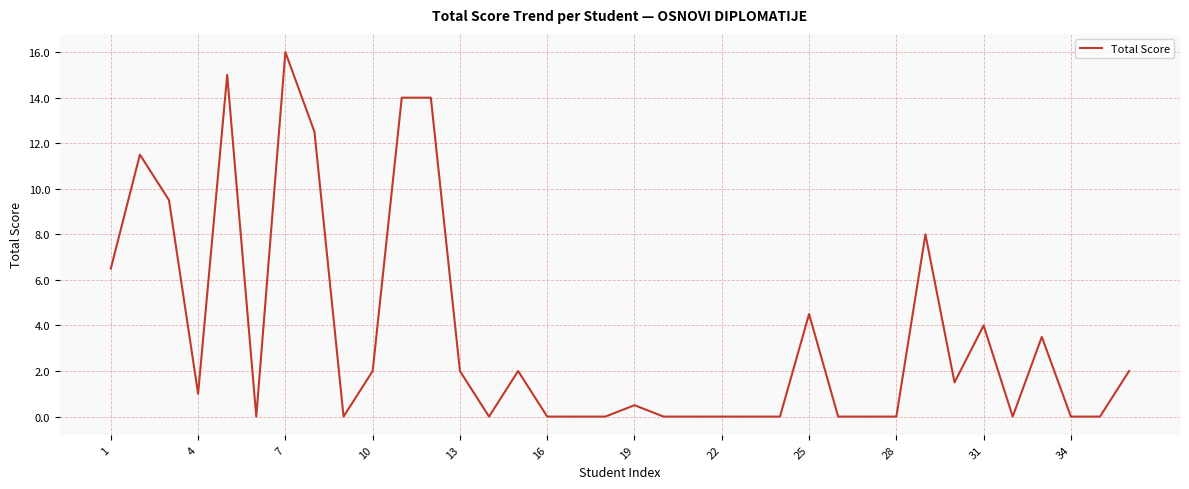

Is it true that the value at 31 is 4.0?

True